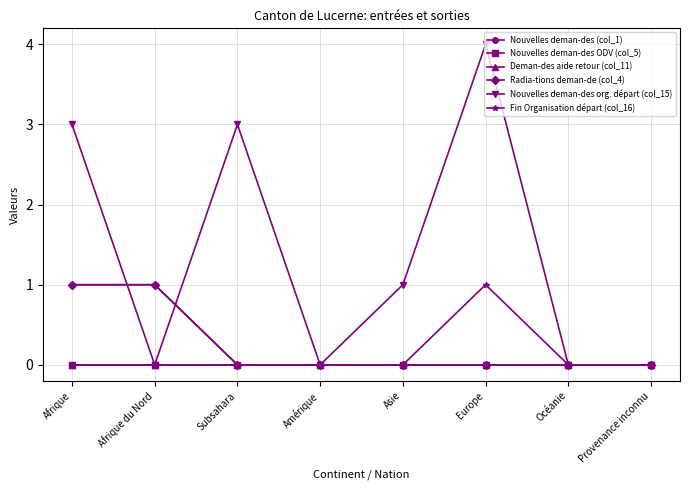

Is this an area chart (filled region under the line)?

No